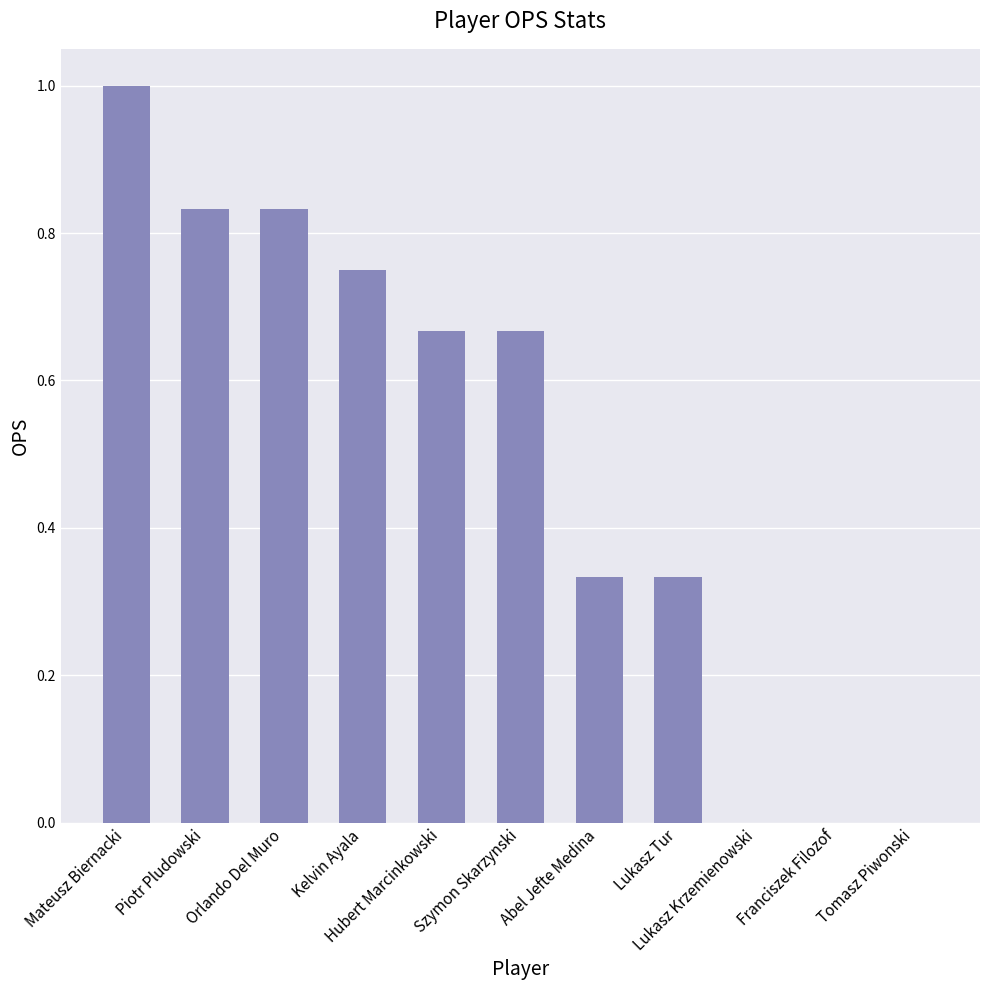

What is the sum of all values?

5.4